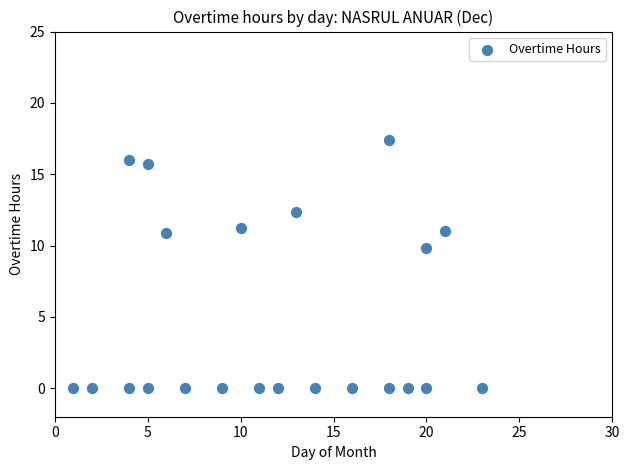

What is the range of X values (max minus min)?

22.0